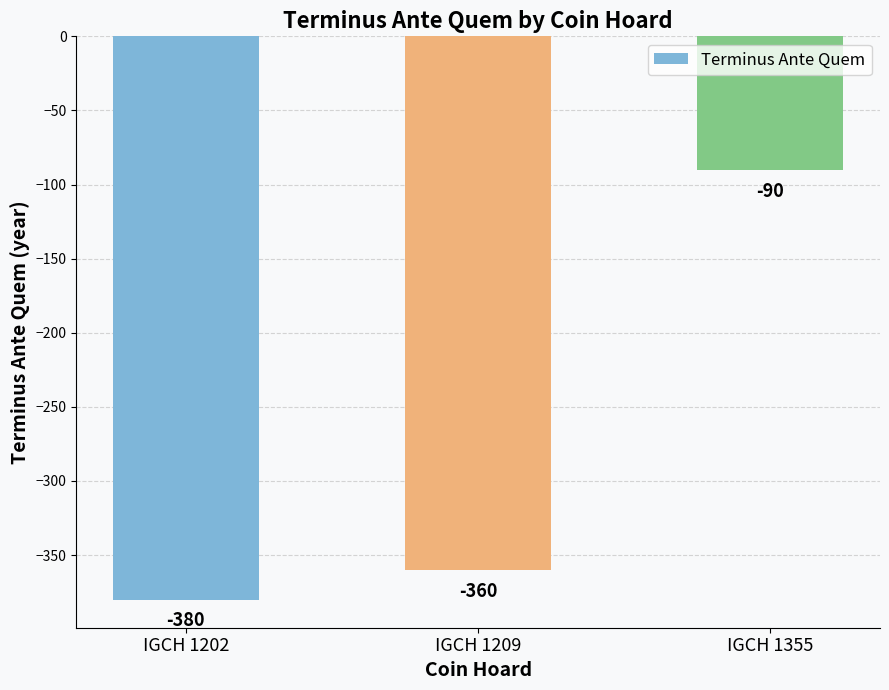

What is the sum of the values at IGCH 1202 and IGCH 1209?

-740